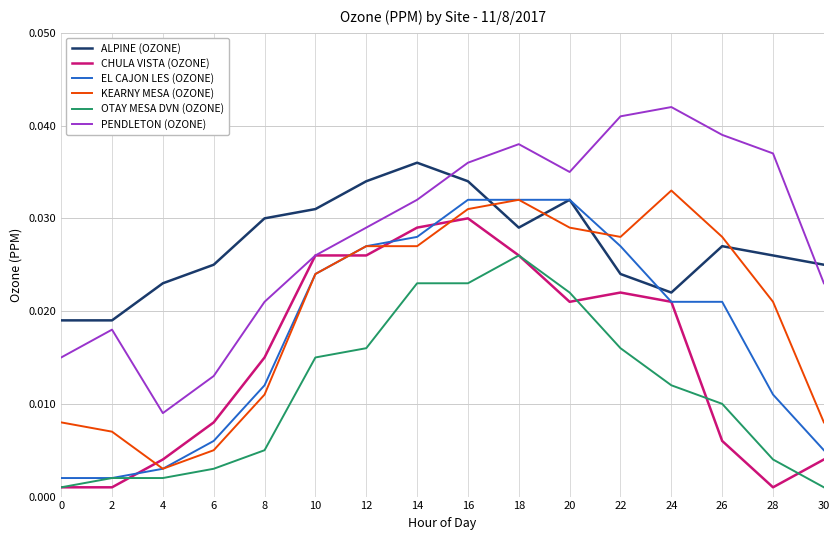

Is the value of PENDLETON (OZONE) at 12 greater than the value of KEARNY MESA (OZONE) at 24?

No